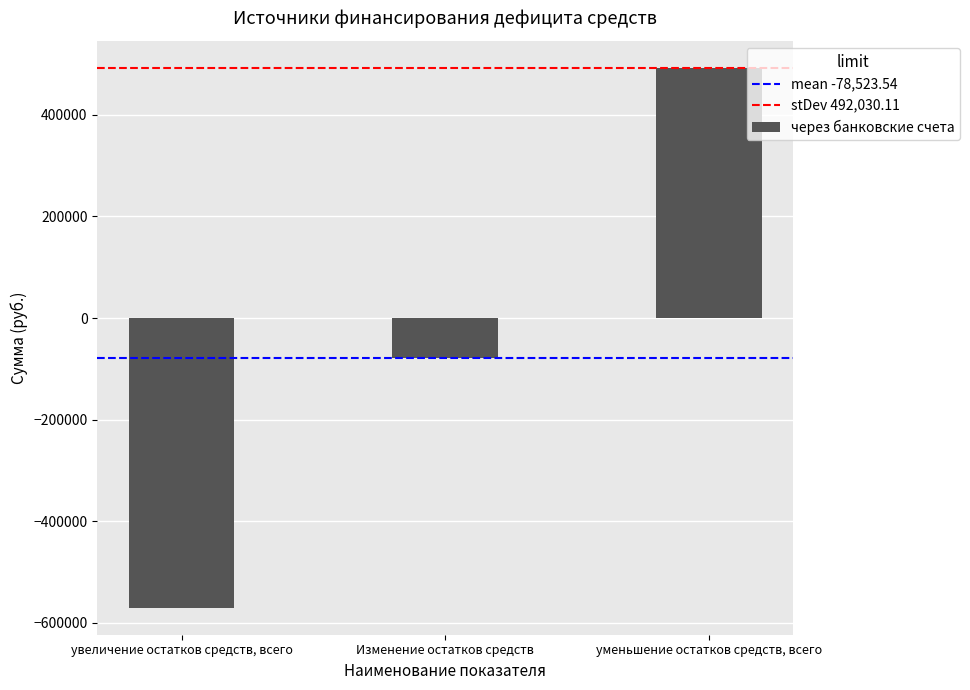

List the labels in order of value, smallest first.

увеличение остатков средств, всего, Изменение остатков средств, уменьшение остатков средств, всего